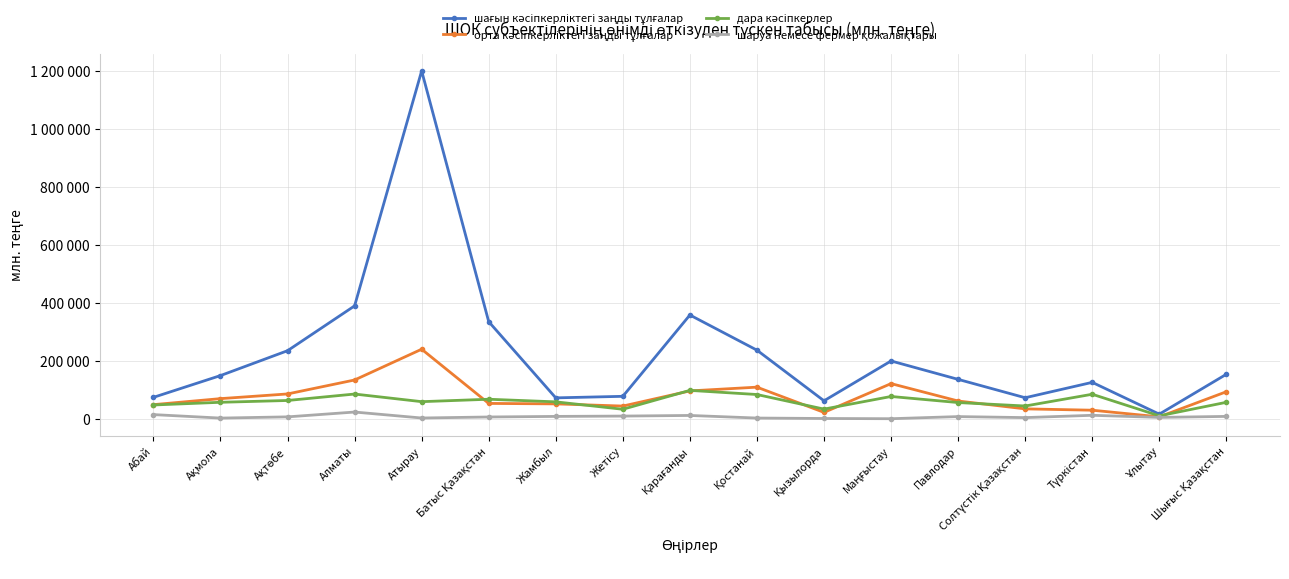

Does the chart have visible grid lines?

Yes